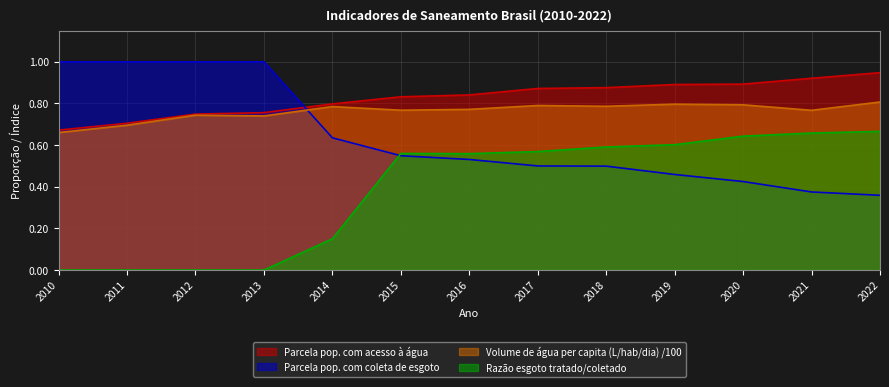

True or false: Razão esgoto tratado/coletado and Parcela pop. com coleta de esgoto intersect in this chart.

True